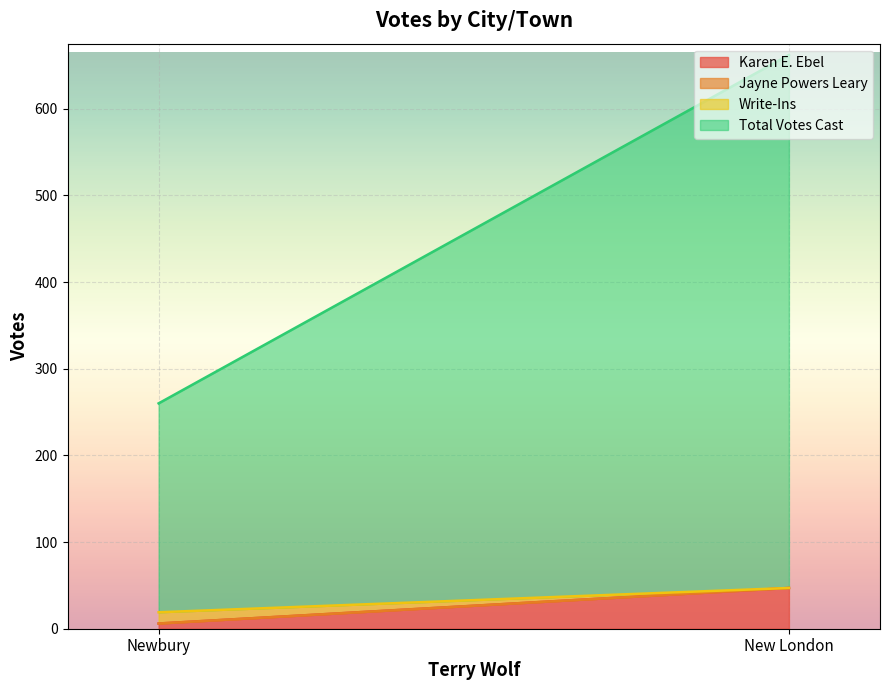

Between New London and Newbury, which is larger?

New London